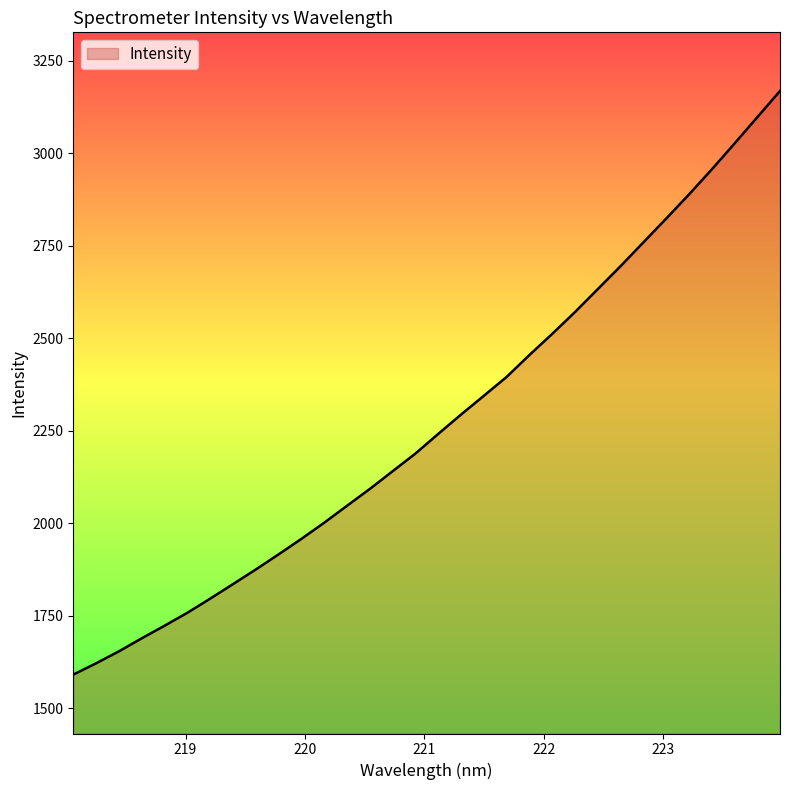

Does the chart have visible grid lines?

No